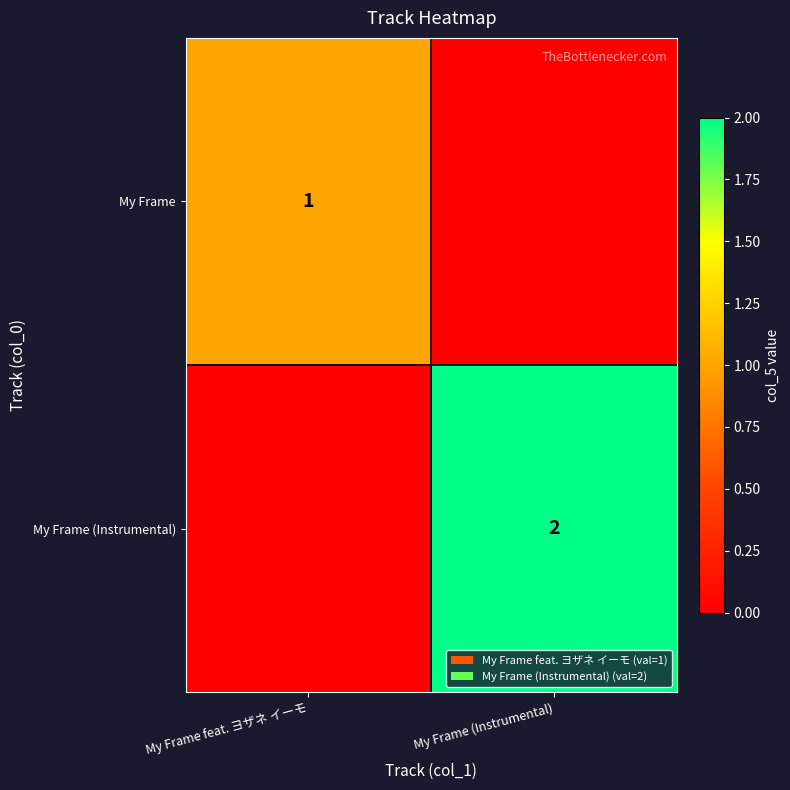

Between My Frame feat. ヨザネ イーモ and My Frame (Instrumental), which is larger?

My Frame feat. ヨザネ イーモ